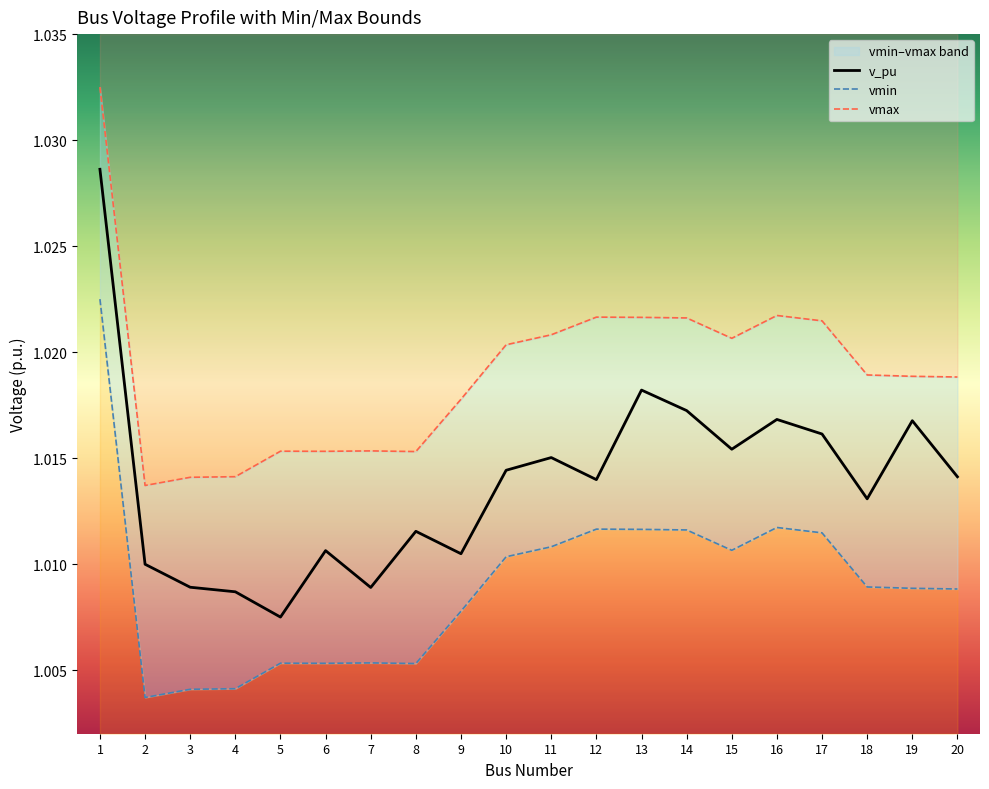

Is it true that vmax equals 1.0 at 19?

True